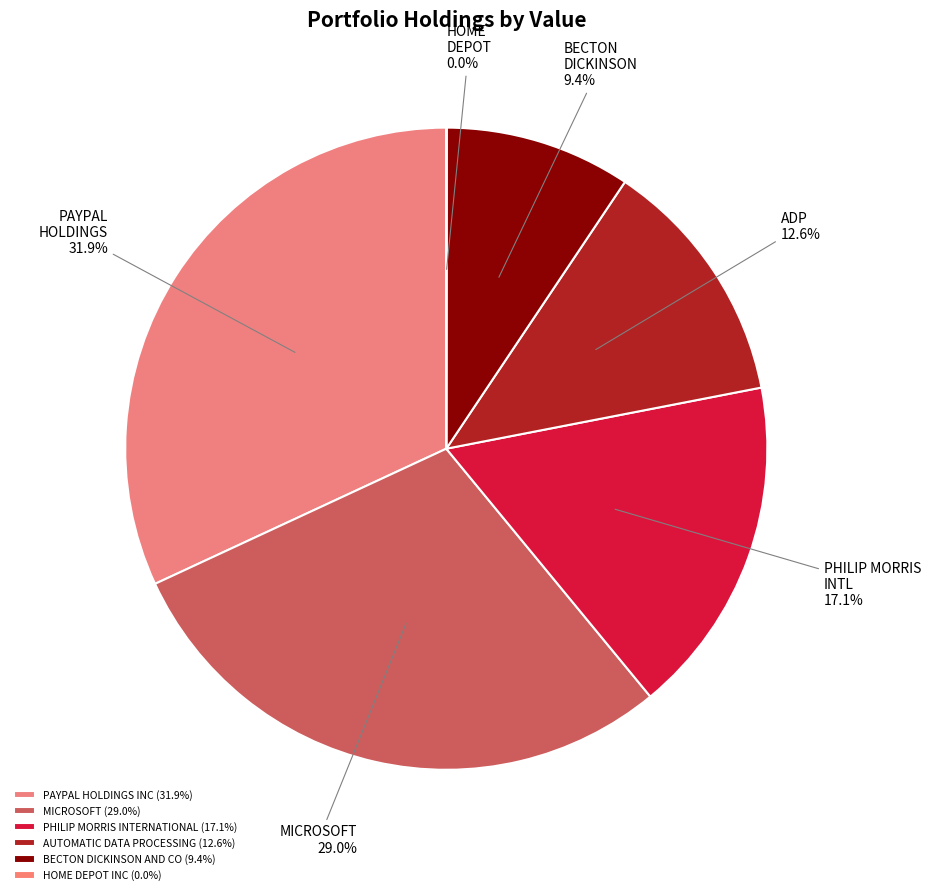

To the nearest percent, what portion does PHILIP MORRIS INTERNATIONAL represent?

17%